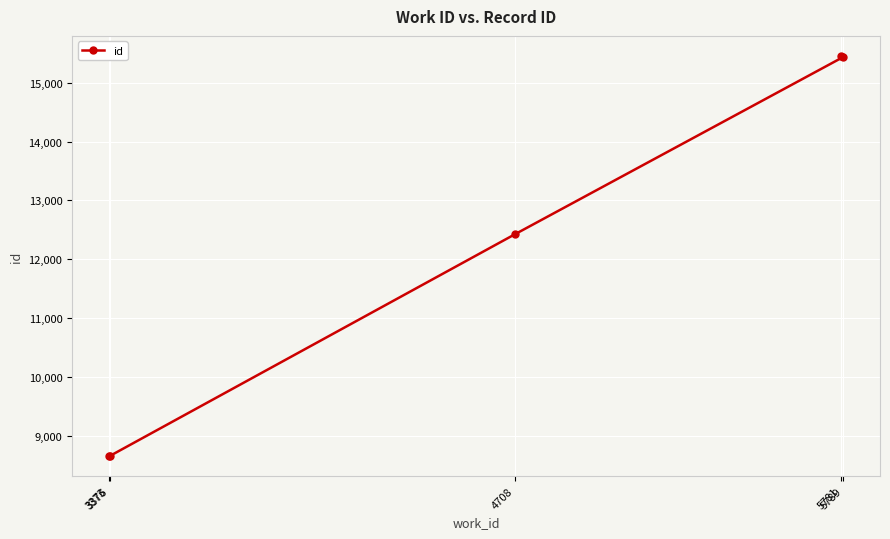

Reading left to right, extract all data points from this chart.

3373=8649	3376=8653	4708=12421	5789=15438	5781=15456